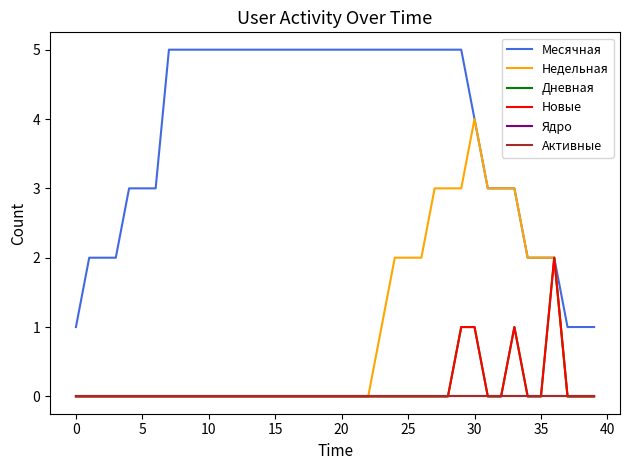

Reading left to right, list all the values displayed in this chart.

Месячная: 1	2	2	2	3	3	3	5	5	5	5	5	5	5	5	5	5	5	5	5	5	5	5	5	5	5	5	5	5	5	4	3	3	3	2	2	2	1	1	1
Недельная: 0	0	0	0	0	0	0	0	0	0	0	0	0	0	0	0	0	0	0	0	0	0	0	1	2	2	2	3	3	3	4	3	3	3	2	2	2	0	0	0
Дневная: 0	0	0	0	0	0	0	0	0	0	0	0	0	0	0	0	0	0	0	0	0	0	0	0	0	0	0	0	0	1	1	0	0	1	0	0	2	0	0	0
Новые: 0	0	0	0	0	0	0	0	0	0	0	0	0	0	0	0	0	0	0	0	0	0	0	0	0	0	0	0	0	1	1	0	0	1	0	0	2	0	0	0
Ядро: 0	0	0	0	0	0	0	0	0	0	0	0	0	0	0	0	0	0	0	0	0	0	0	0	0	0	0	0	0	0	0	0	0	0	0	0	0	0	0	0
Активные: 0	0	0	0	0	0	0	0	0	0	0	0	0	0	0	0	0	0	0	0	0	0	0	0	0	0	0	0	0	0	0	0	0	0	0	0	0	0	0	0